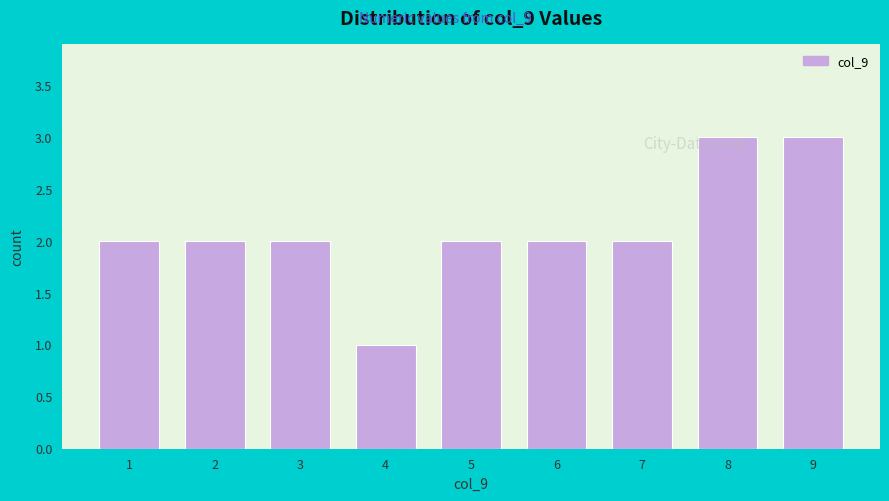

Reading left to right, transcribe this chart: for each bar, give the range it covers on the x-axis and its height. The values are not printed on the chart, so give them approximately, as read against the axis.

0.5 to 1.5: 2
1.5 to 2.5: 2
2.5 to 3.5: 2
3.5 to 4.5: 1
4.5 to 5.5: 2
5.5 to 6.5: 2
6.5 to 7.5: 2
7.5 to 8.5: 3
8.5 to 9.5: 3